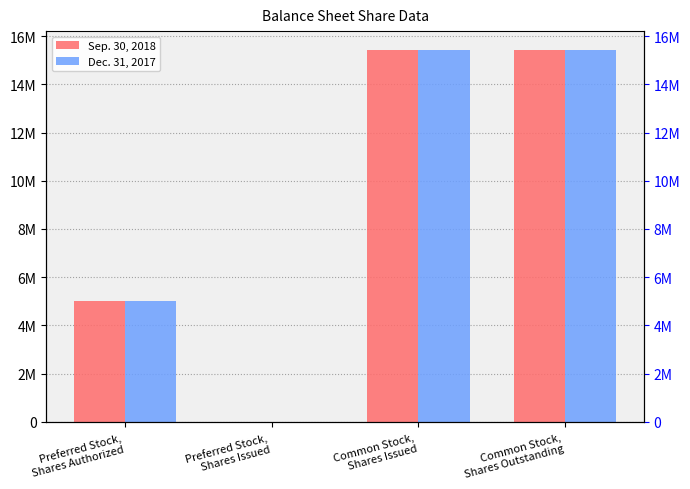

How many bars are there in each group?

2